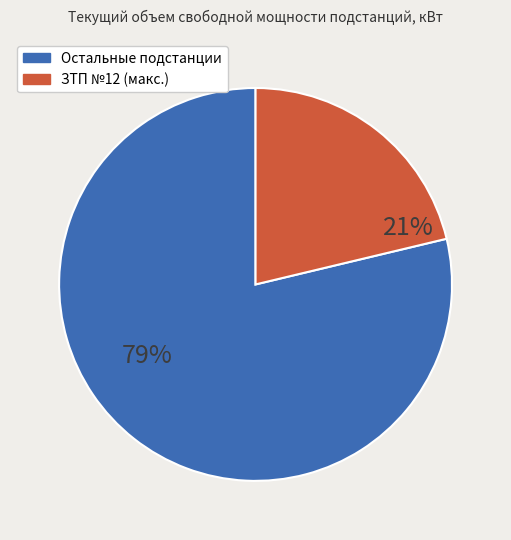

Is there a majority slice in this chart?

Yes